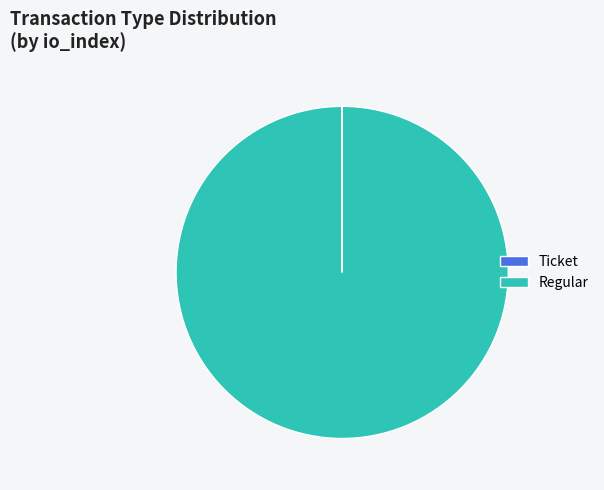

What is the largest slice in the pie chart?

Regular